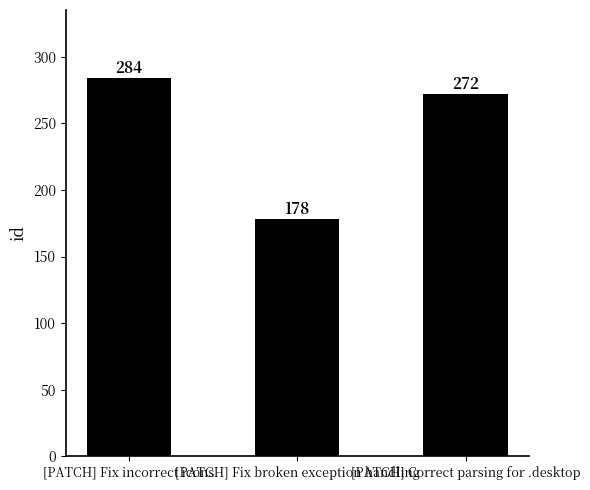

Which label corresponds to the largest value in the chart?

[PATCH] Fix incorrect icons